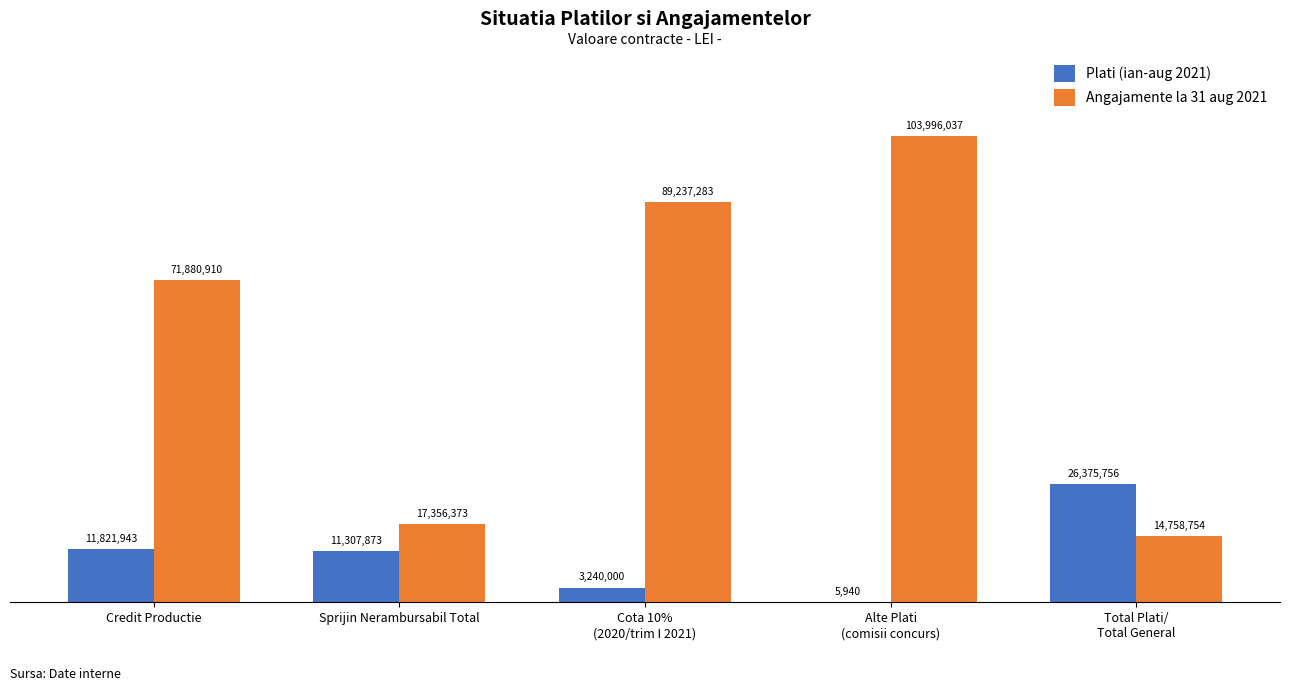

What is the sum of the Plati (ian-aug 2021) values at Alte Plati
(comisii concurs) and Sprijin Nerambursabil Total?

11313813